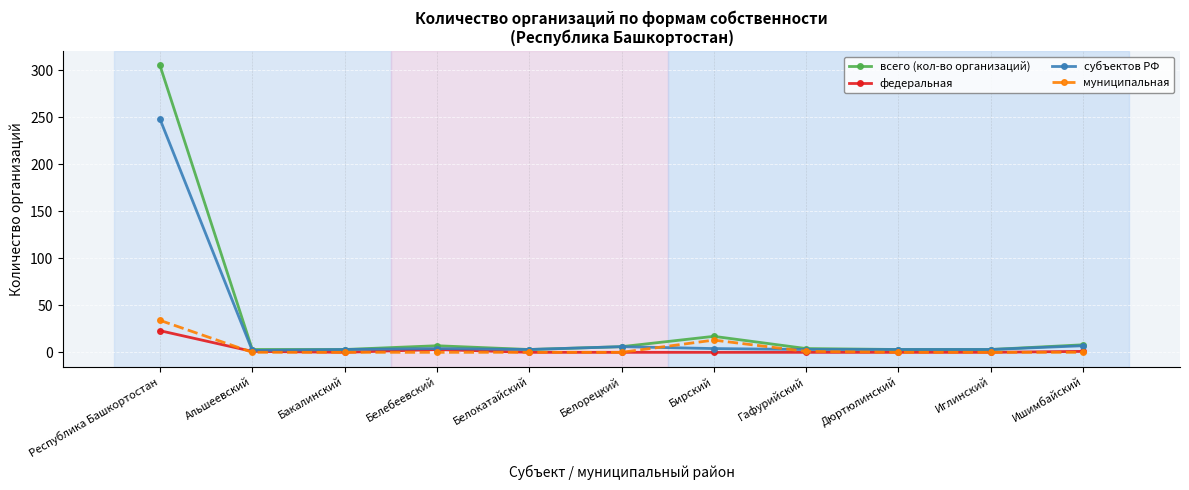

What is the sum of all муниципальная values?

48